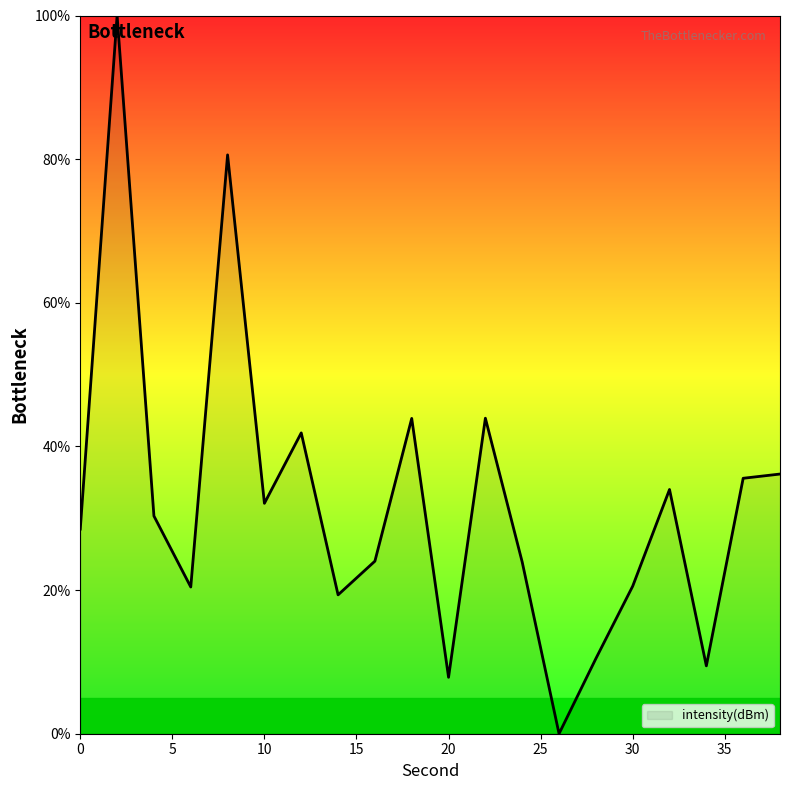

What is the greatest value displayed?

100.0